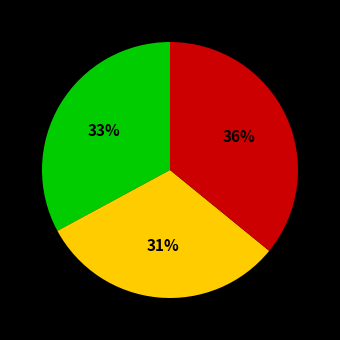

Is there a majority slice in this chart?

No